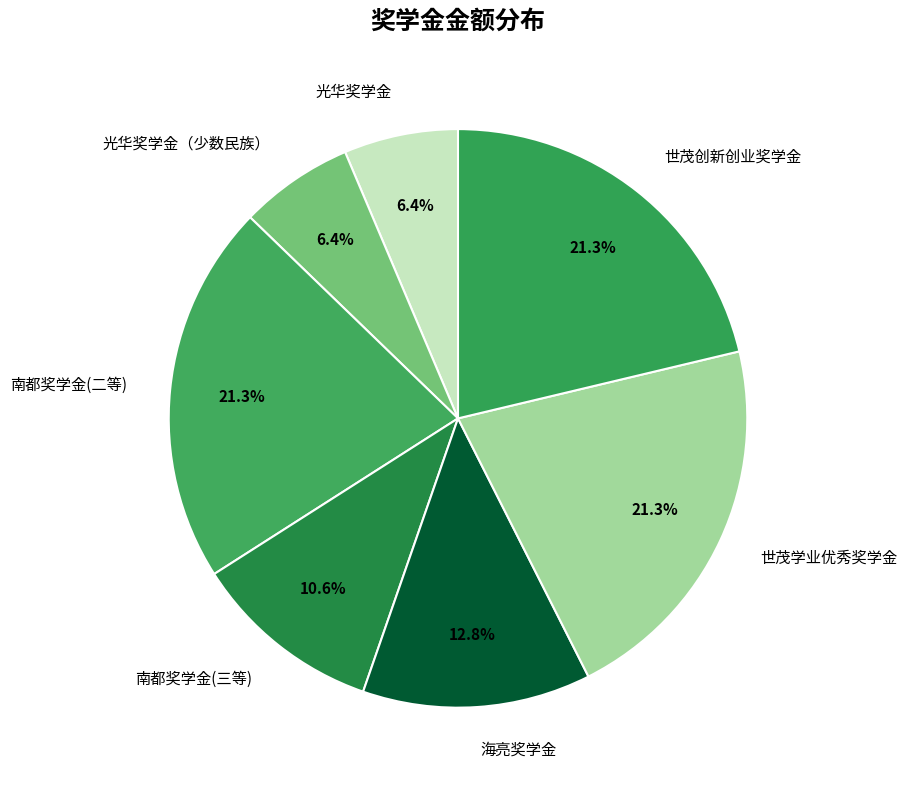

What is the ratio of the value at 南都奖学金(三等) to the value at 世茂学业优秀奖学金?

0.5